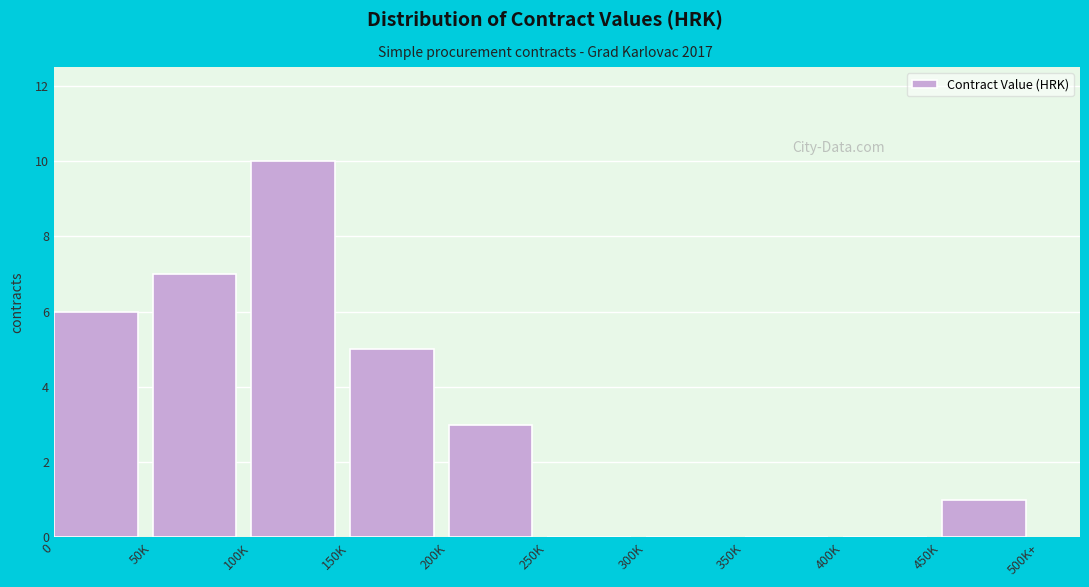

Reading right to left, transcribe all the data shown in this chart.

450K=1	400K=0	350K=0	300K=0	250K=0	200K=3	150K=5	100K=10	50K=7	0=6